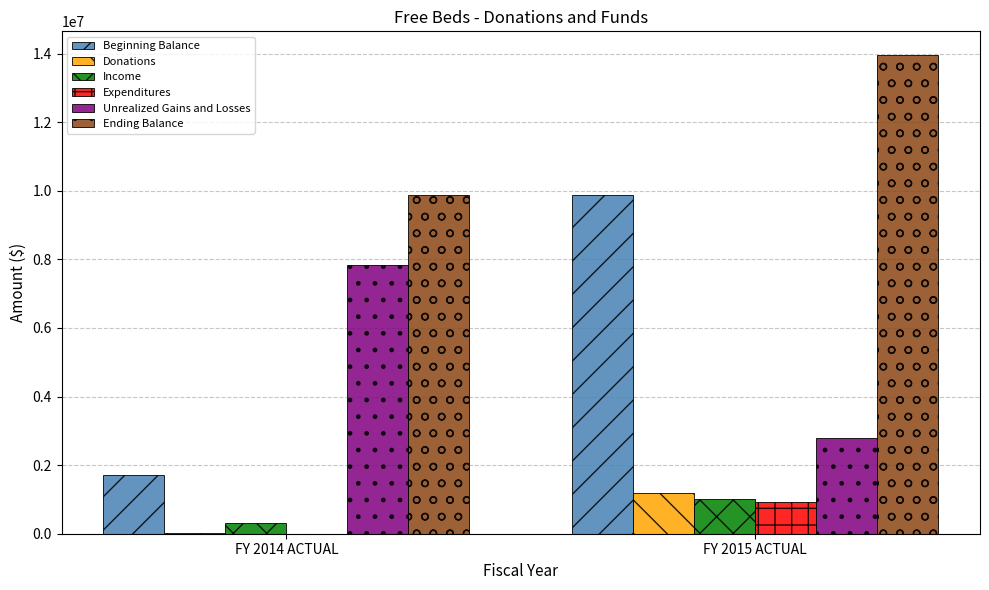

True or false: Ending Balance has a value of 13950732 at FY 2015 ACTUAL.

True